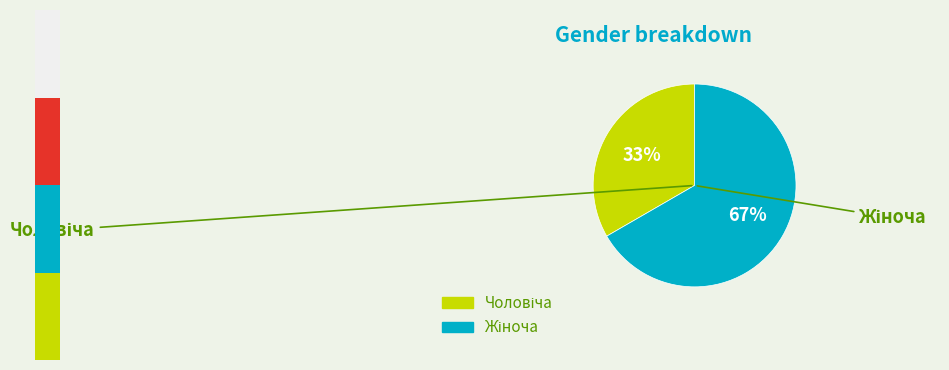

Is it true that Жіноча is 74% of the pie?

False